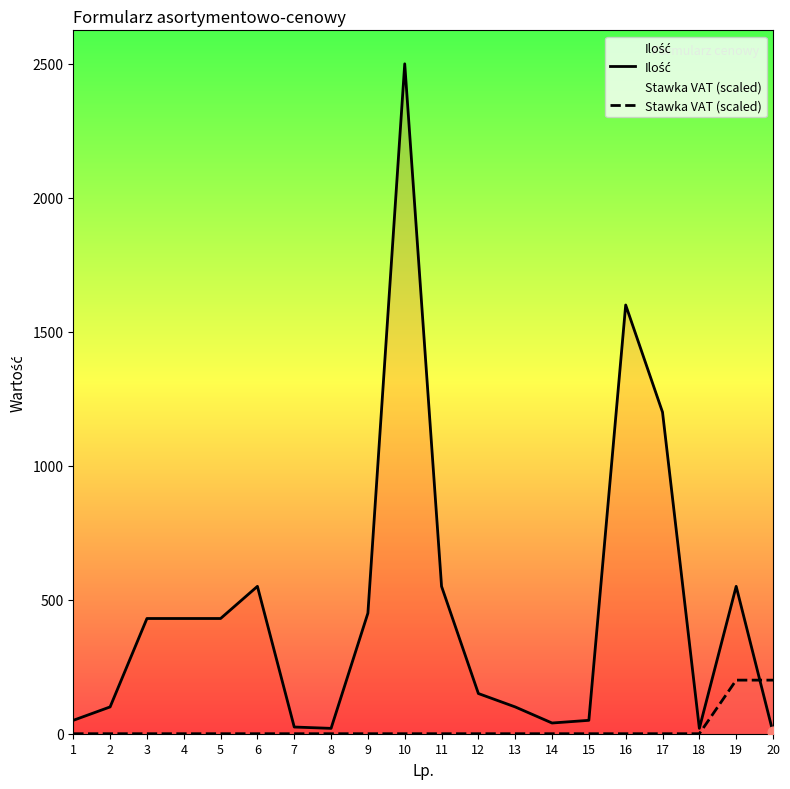

Is the value of Stawka VAT (scaled) at 18 greater than the value of Ilość at 12?

No